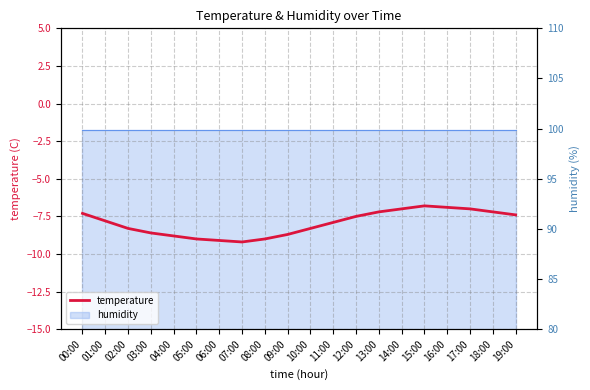

Where does the data first go above -7?

15:00